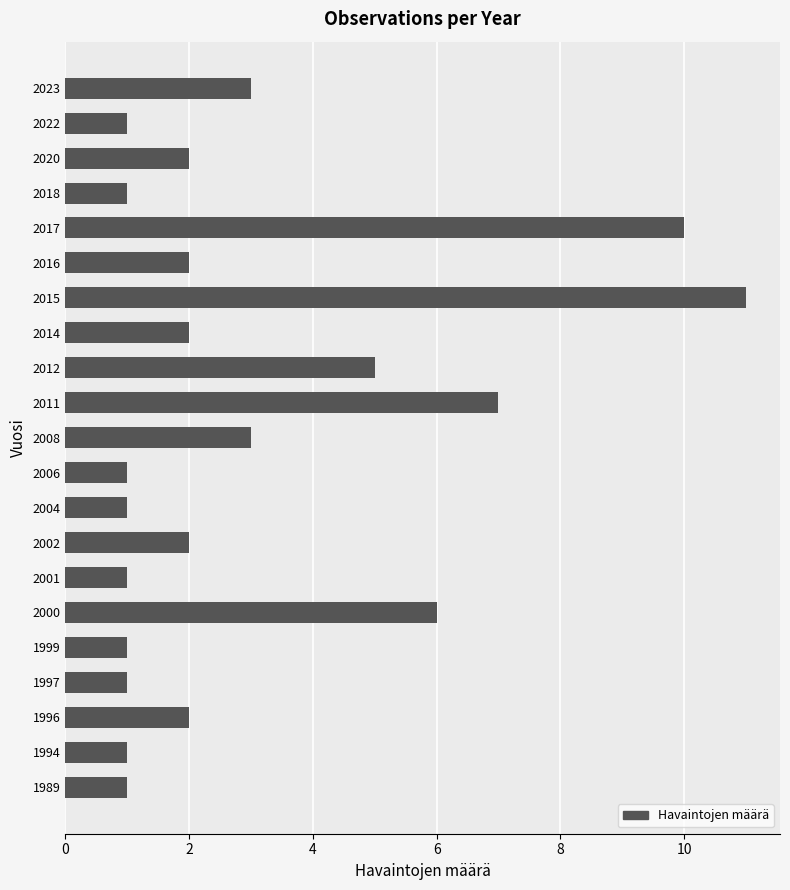

Where is the data nearest to the value 6?

2000